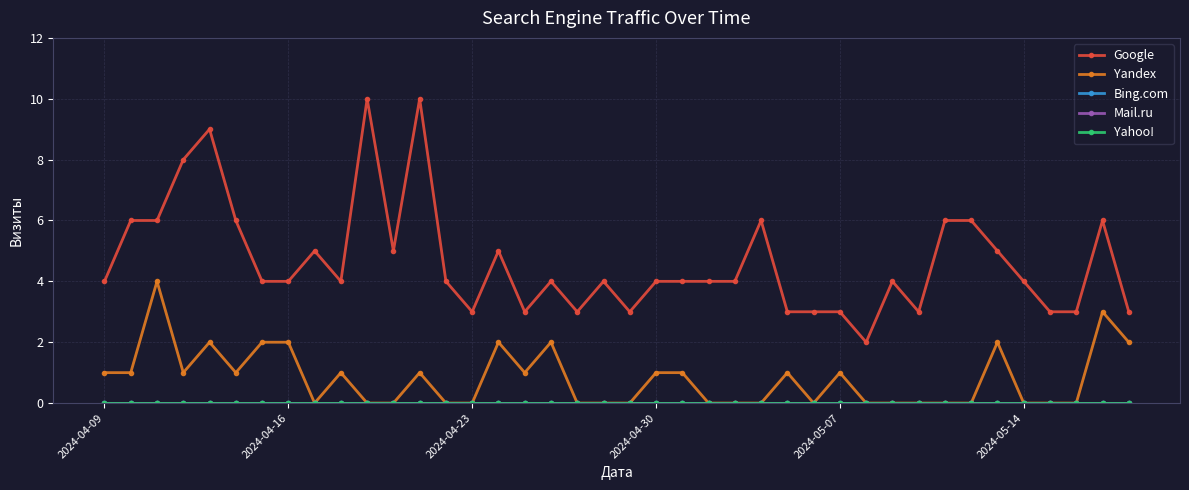

True or false: Bing.com and Yahoo! intersect in this chart.

False